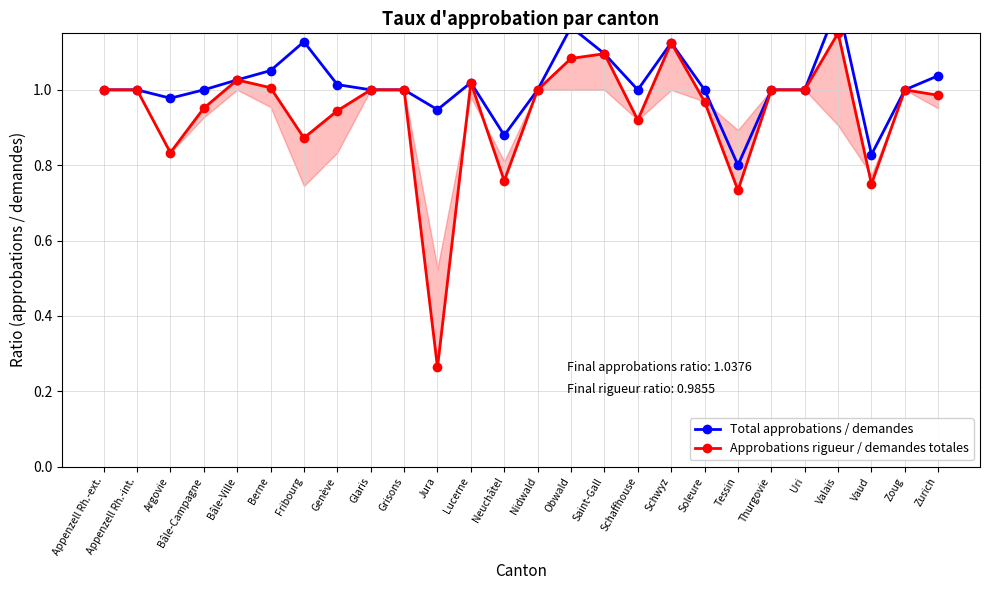

The Approbations rigueur / demandes totales series shows 1.2 at Fribourg. True or false?

False